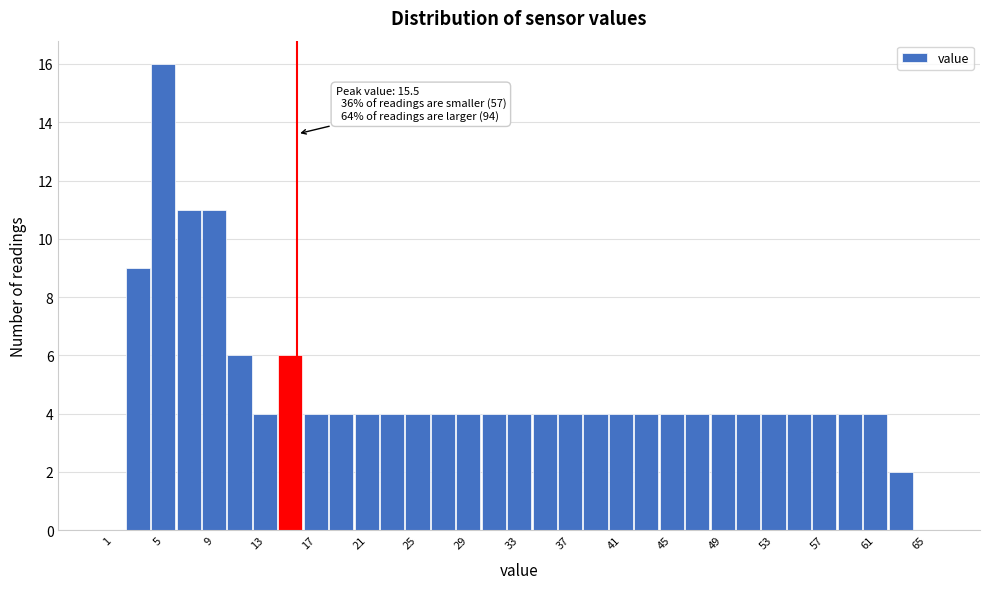

Which range on the x-axis has the tallest bar?

4 to 6